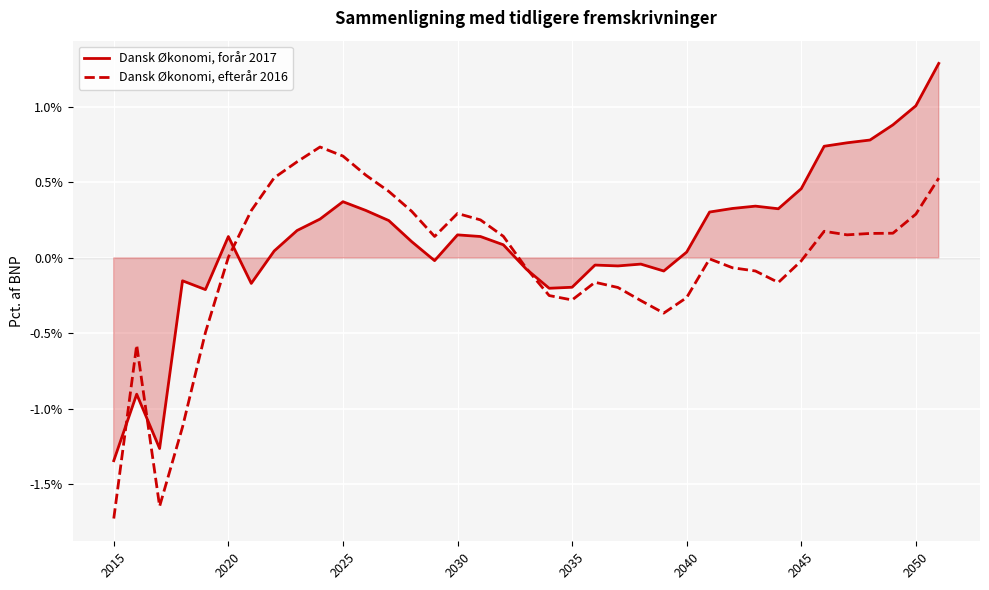

At which category does the chart reach its minimum across all series?

2015